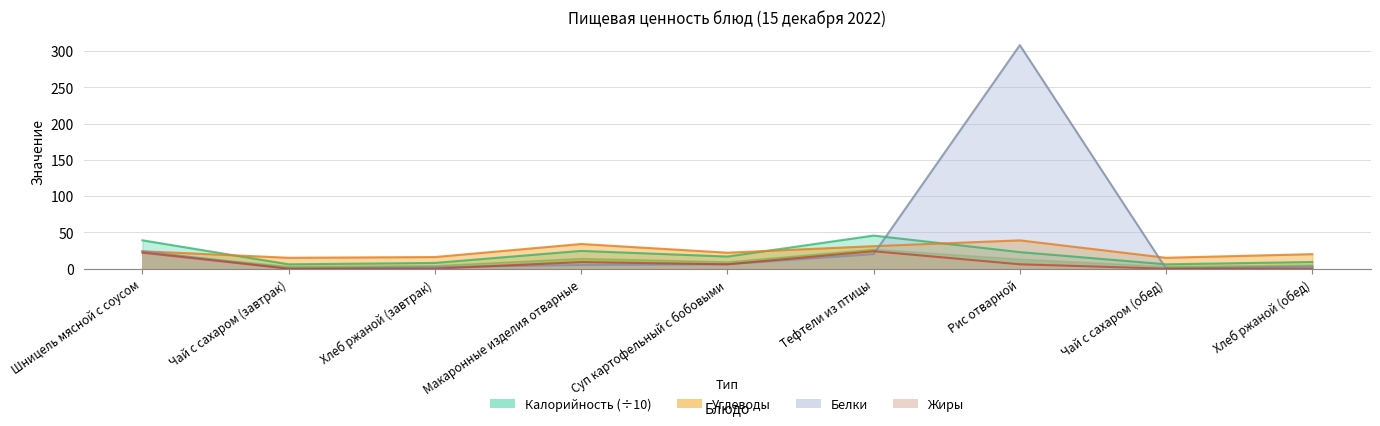

At which label does Белки reach its minimum?

Чай с сахаром (завтрак)